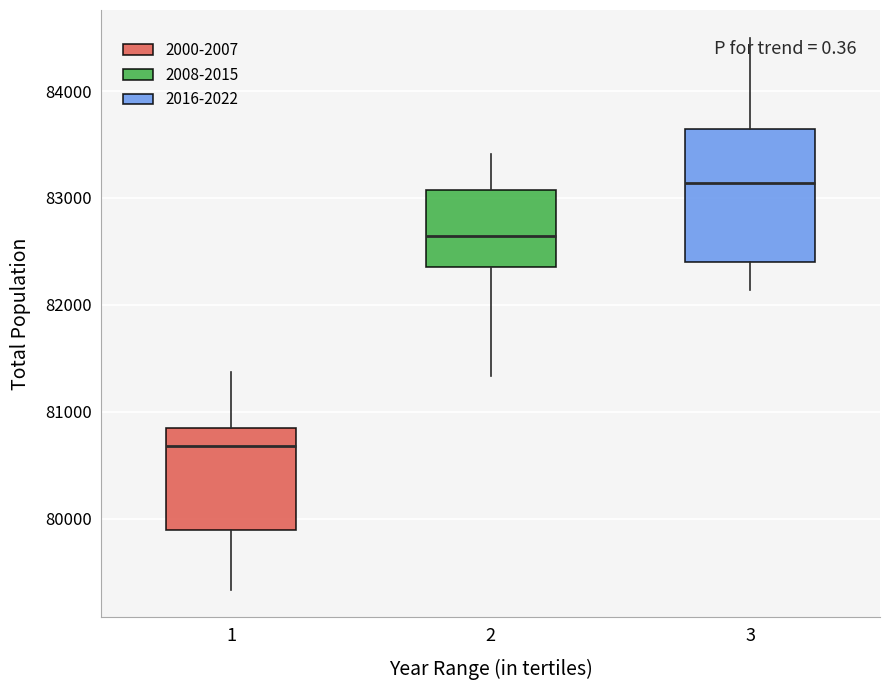

Comparing the boxes themselves (not the whiskers), which one is the tallest?

3